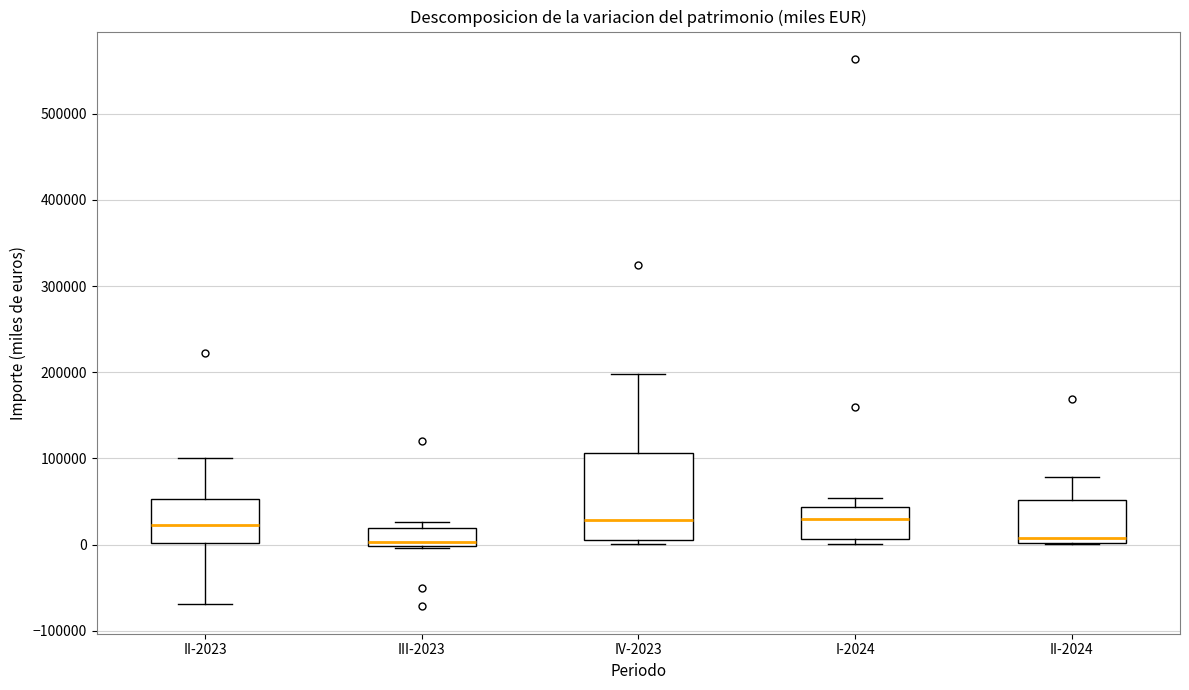

Reading left to right, transcribe this box plot: for each box, give where its median line is, the range the box spans, and where its two whiskers end, as read against the y-axis. The values are not printed on the chart, so give them approximately, as read against the axis.

II-2023: median 20000, box 0 to 50000, whiskers -70000 to 100000
III-2023: median 0 (just above the box's lower edge), box 0 to 20000, whiskers 0 to 30000
IV-2023: median 30000, box 0 to 110000, whiskers 0 (just below the box's lower edge) to 200000
I-2024: median 30000, box 10000 to 40000, whiskers 0 to 50000
II-2024: median 10000, box 0 to 50000, whiskers 0 to 80000